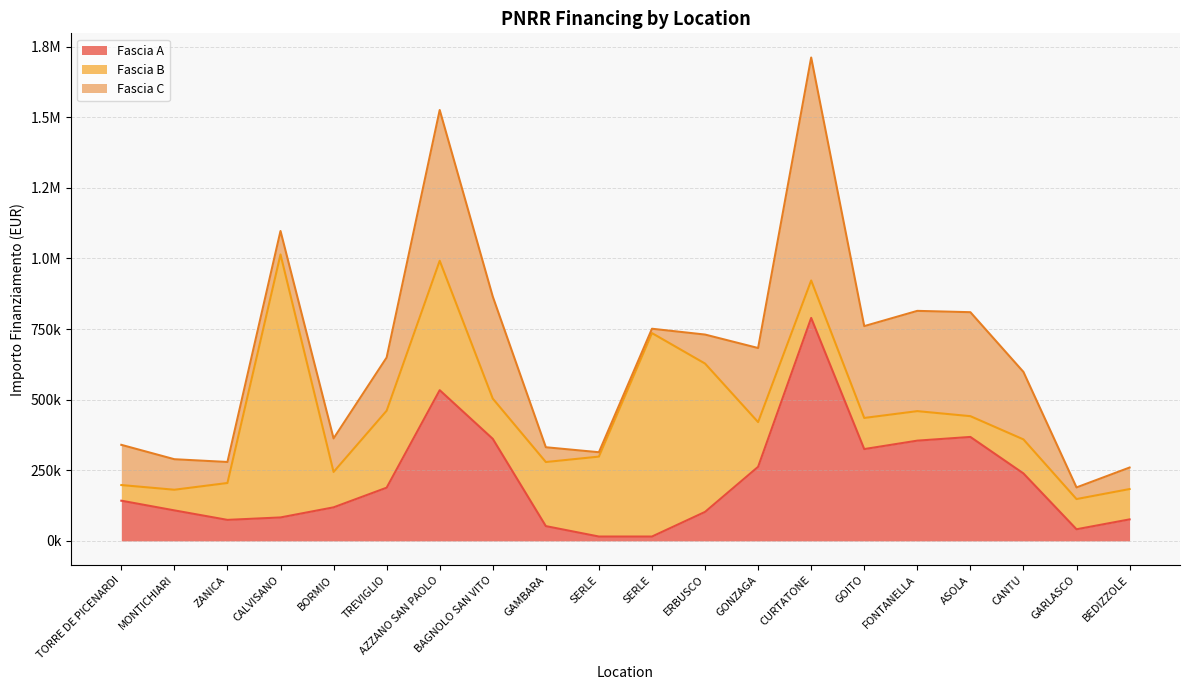

True or false: Fascia C has more than 0 interior local peaks.

True